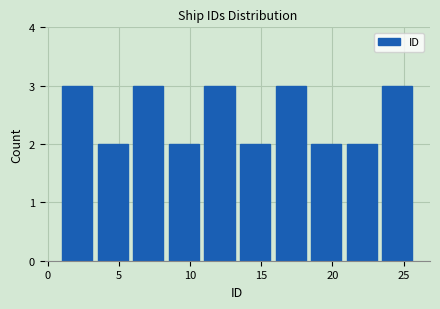

What is the height of the bar covering 13.5 to 16.0 on the x-axis? The values are not printed on the chart, so give them approximately, as read against the axis.

2